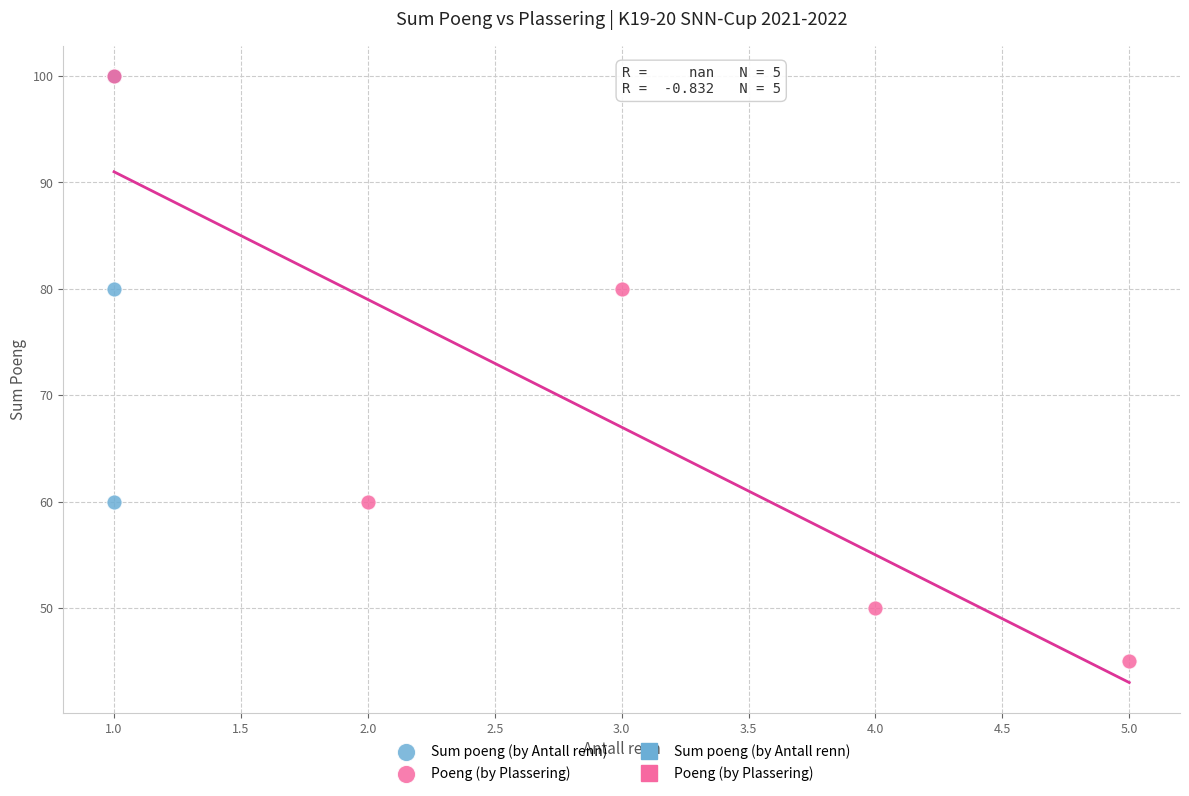

Which series reaches the minimum Y coordinate?

Poeng (by Plassering)